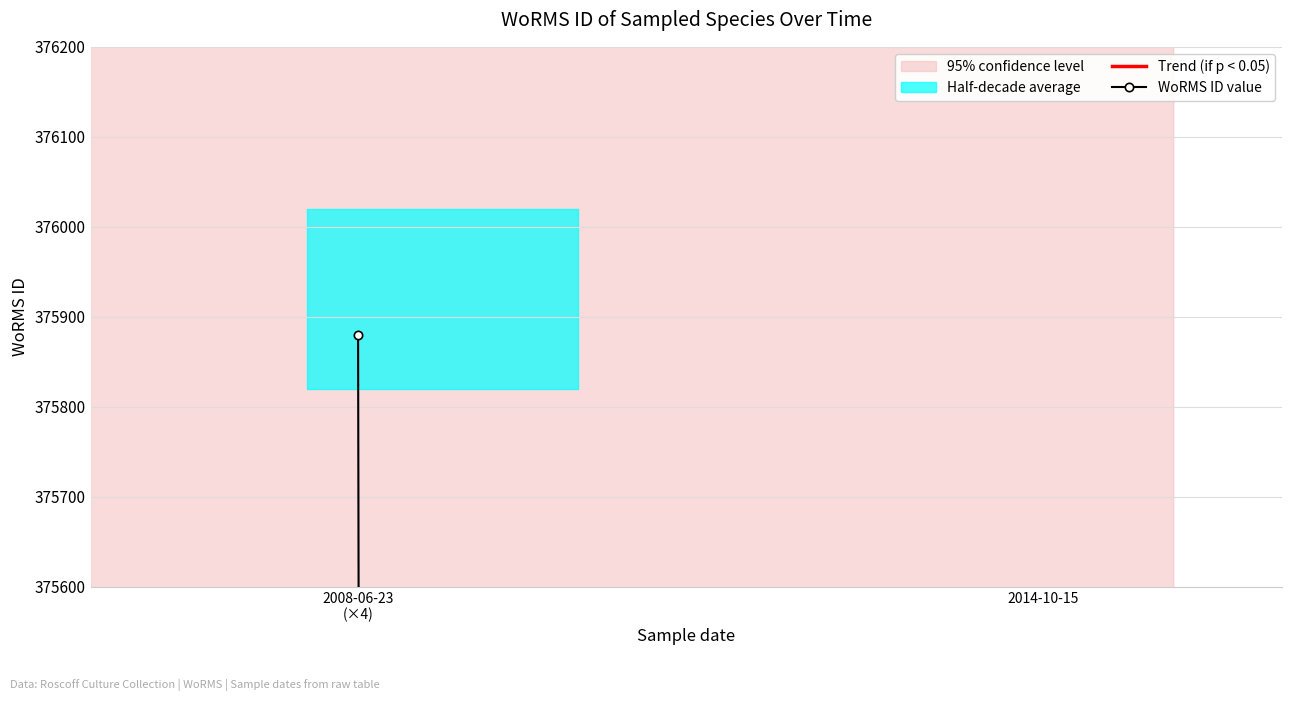

How many lines are shown in the chart?

2